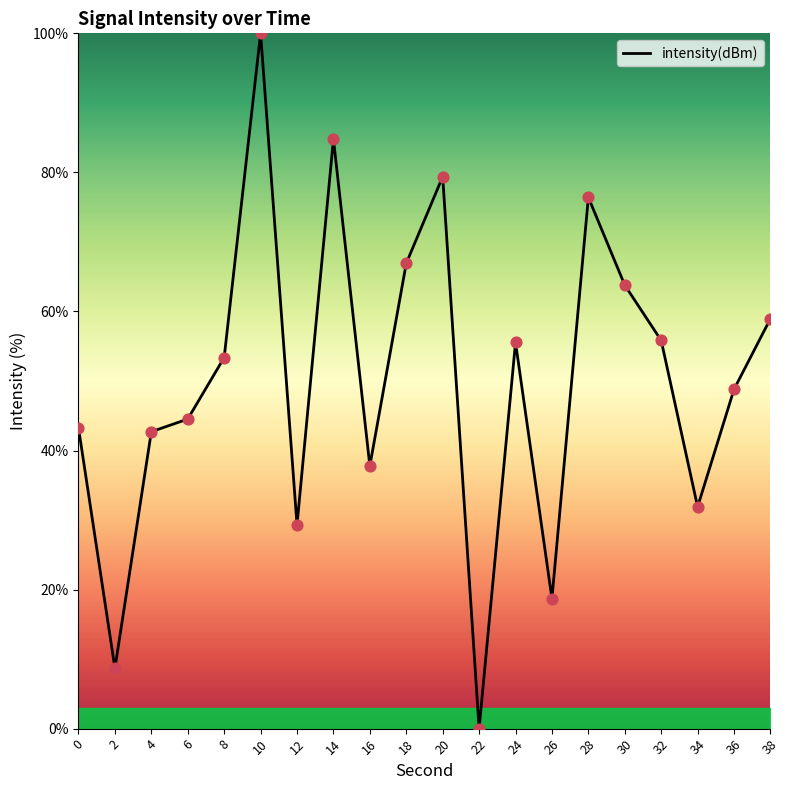

What is the change in value from 16 to 36?

+11.0